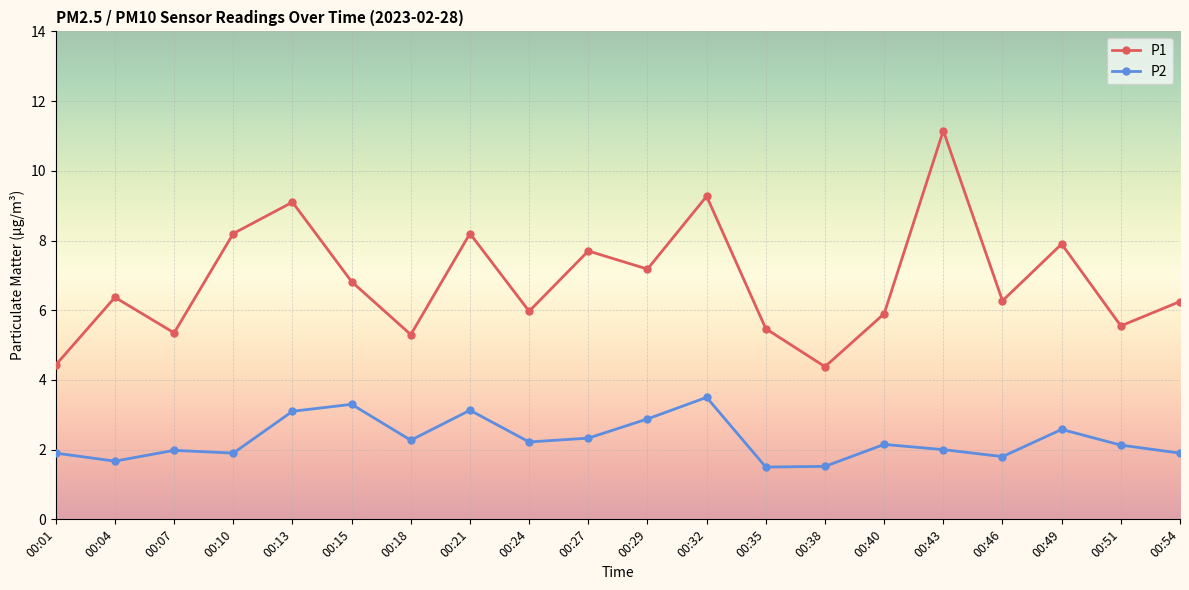

What is the highest value of the P2 series?

3.5